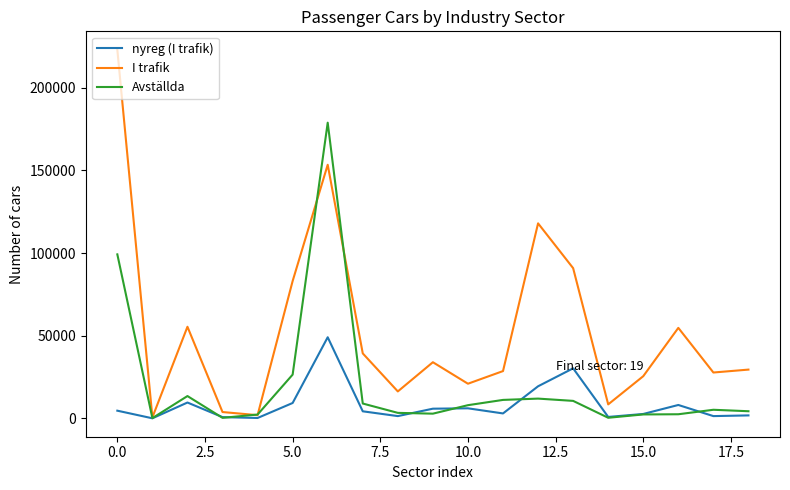

True or false: Avställda and nyreg (I trafik) intersect in this chart.

True